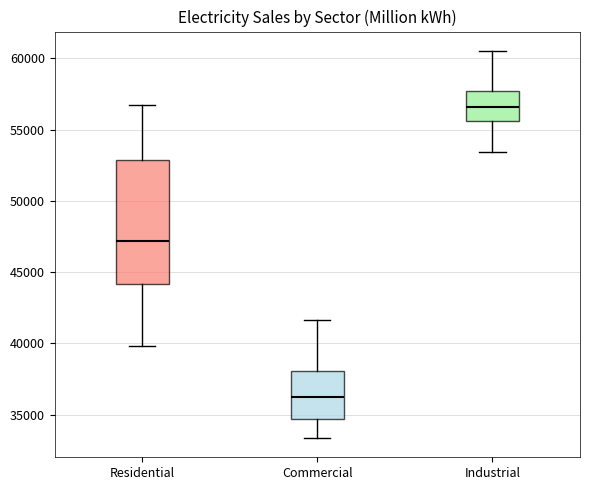

Where does the median line of the box for Residential sit on the y-axis? The values are not printed on the chart, so give them approximately, as read against the axis.

47000